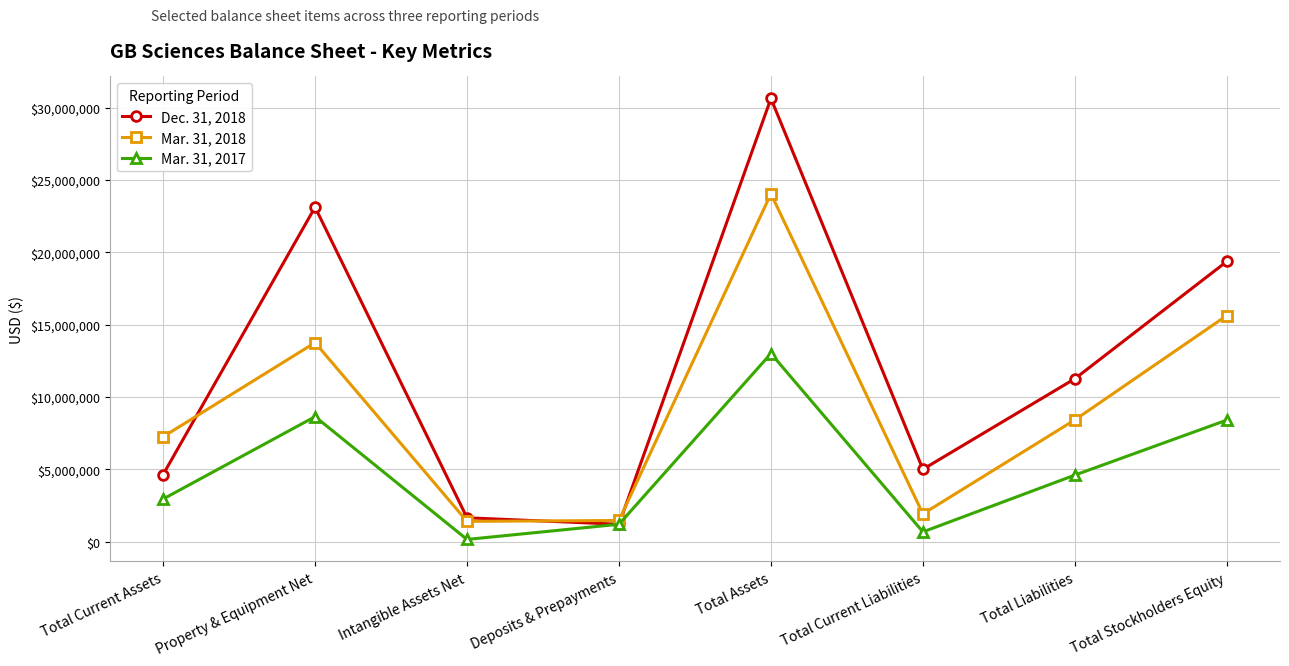

What is the difference between the highest and lowest values at Total Stockholders Equity?

10966189